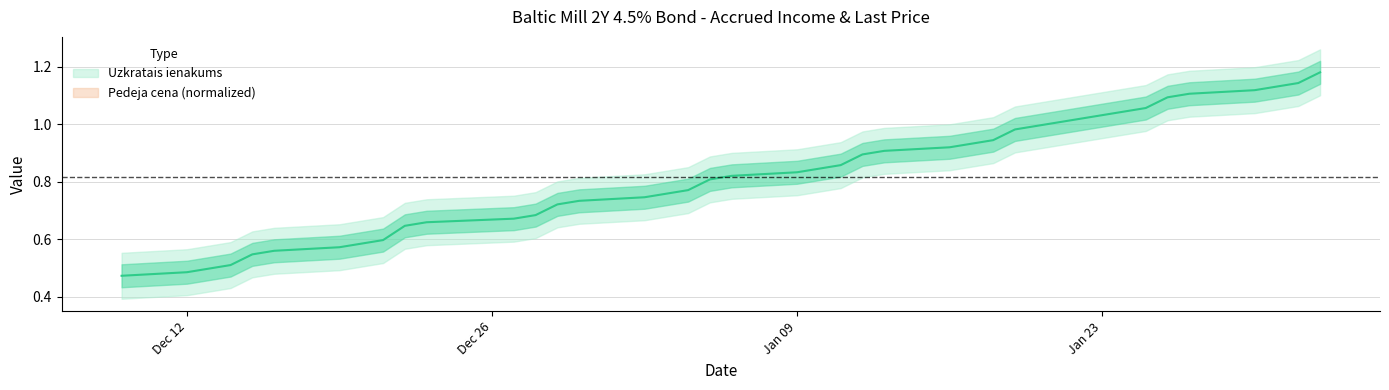

Count the number of data series in this chart.

1